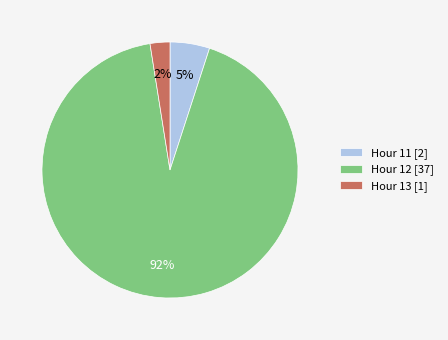

Is there a majority slice in this chart?

Yes